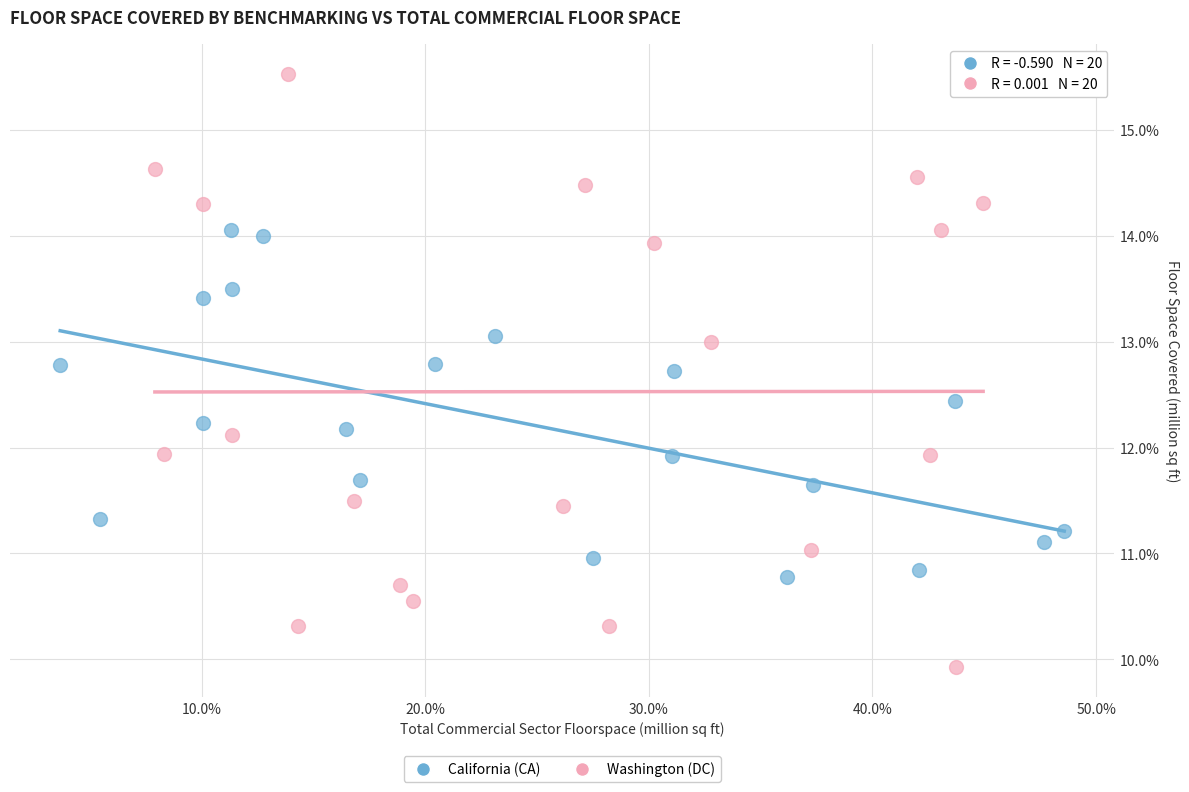

What are all the series names shown in the legend?

California (CA), Washington (DC)